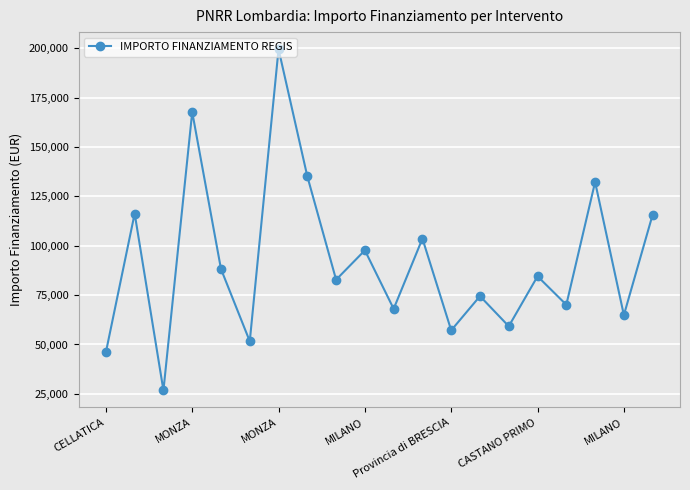

What is the smallest value displayed?

26730.0